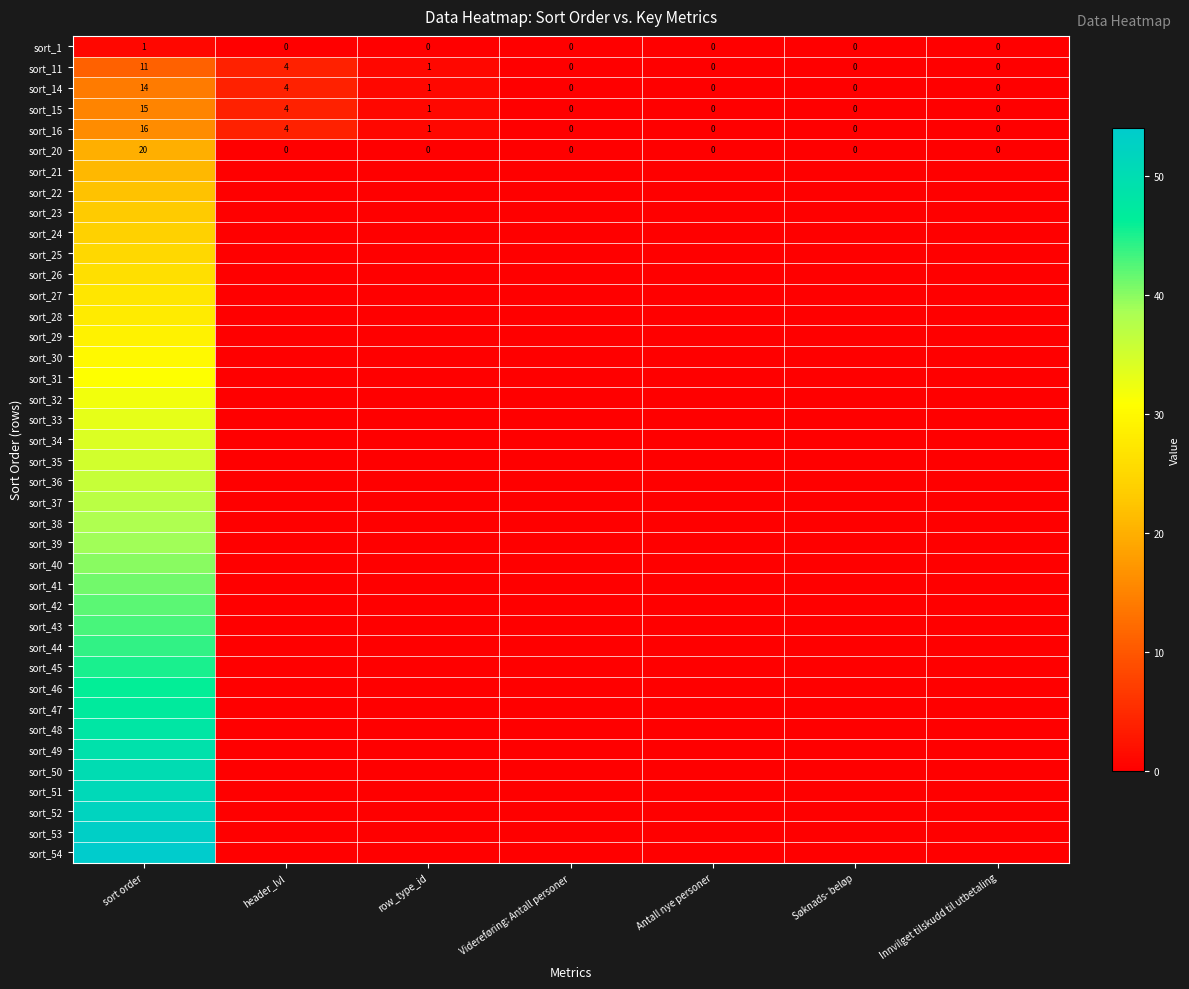

At how many categories does at least one series exceed 44?

1